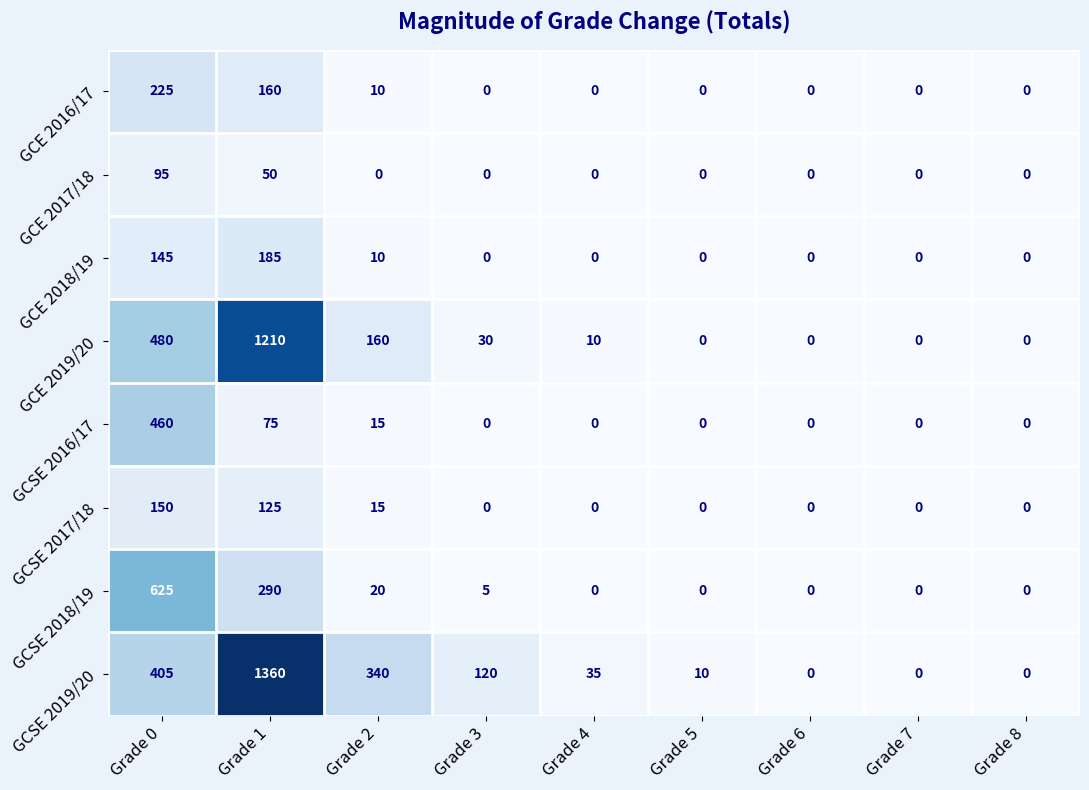

Rank the series by their maximum value, from highest to lowest.

GCSE 2019/20, GCE 2019/20, GCSE 2018/19, GCSE 2016/17, GCE 2016/17, GCE 2018/19, GCSE 2017/18, GCE 2017/18